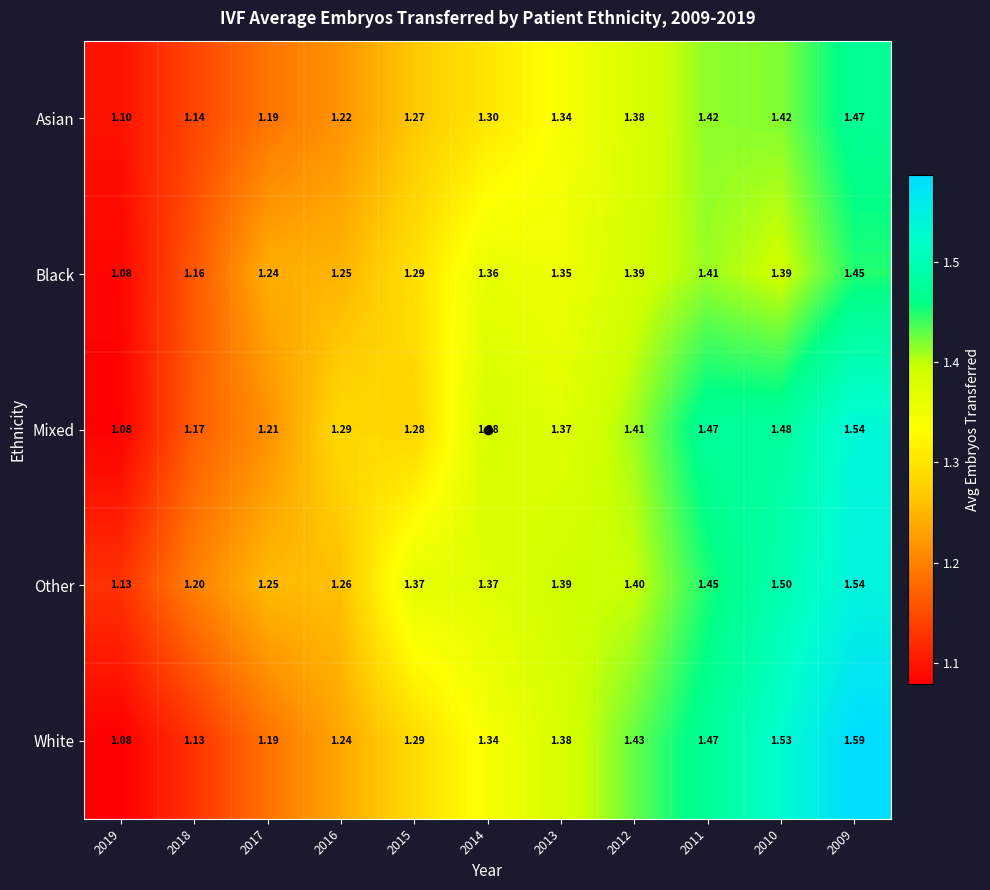

Which series has the largest range (max minus min)?

White